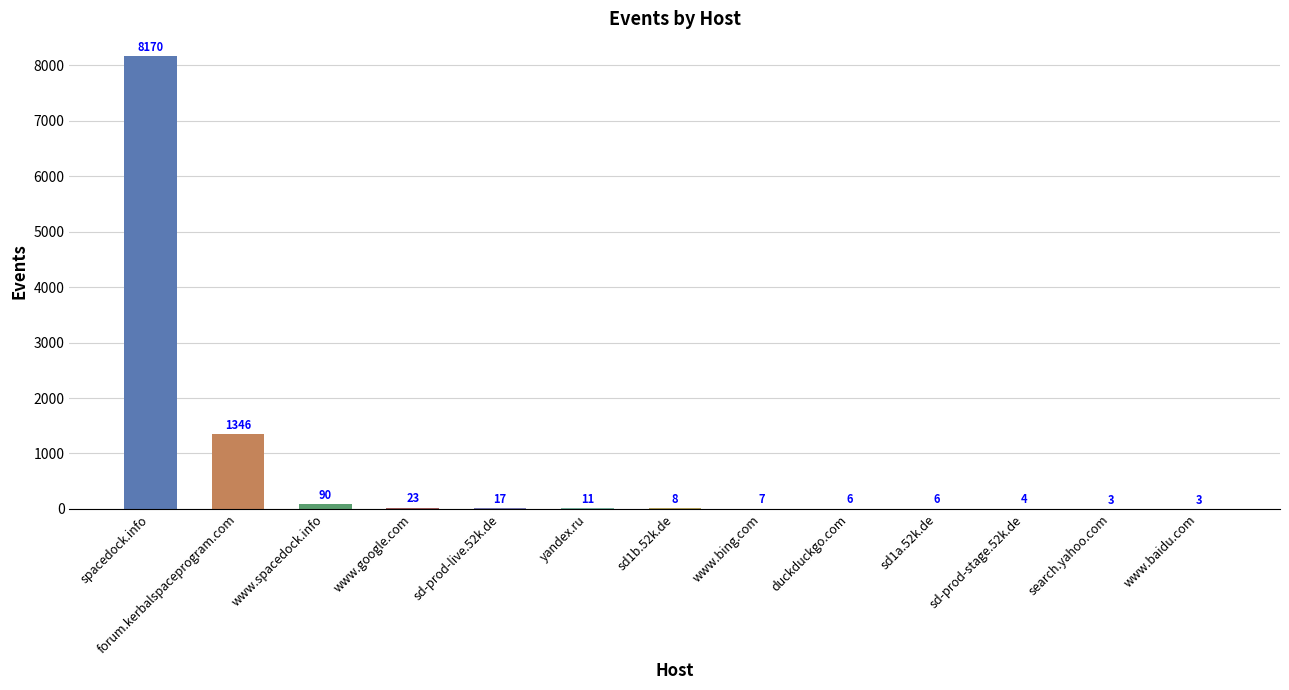

Are the bars grouped side by side (vs. stacked)?

No